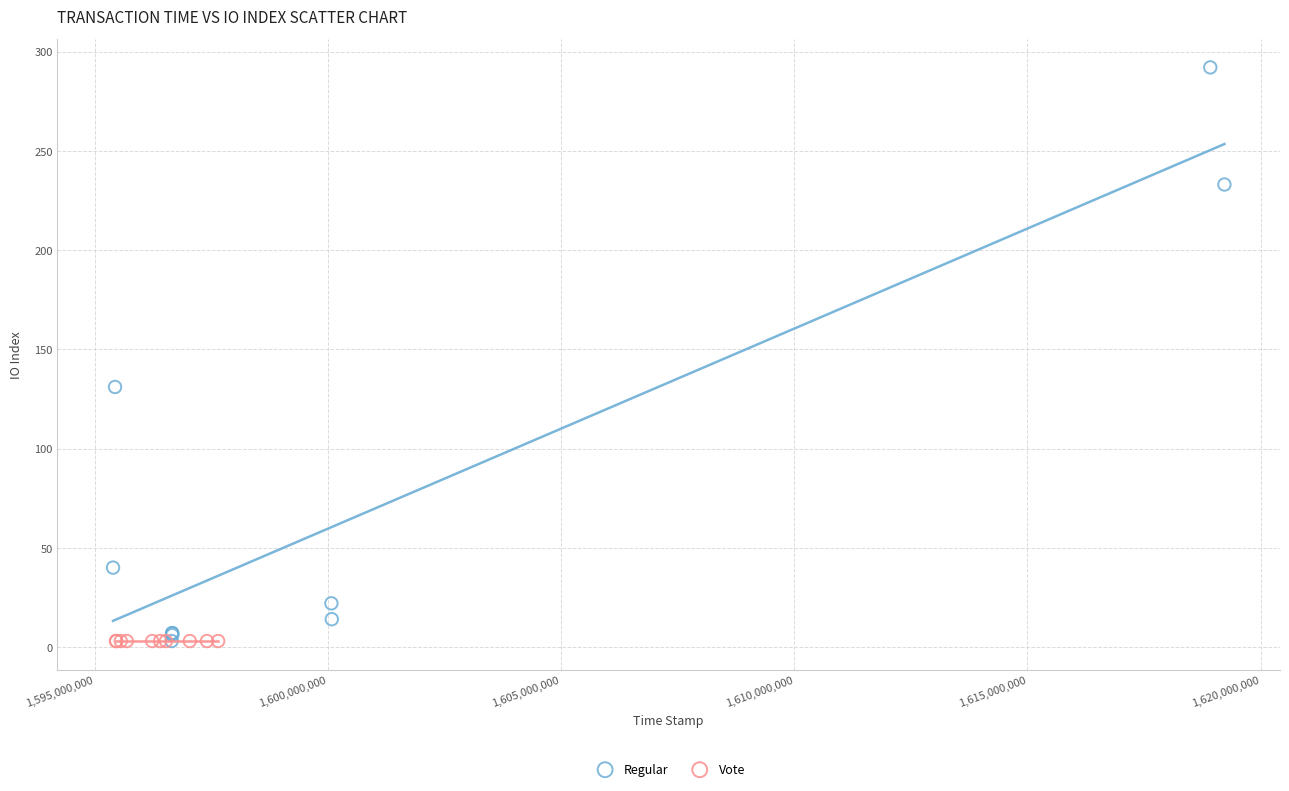

Which series contains the highest Y value?

Regular